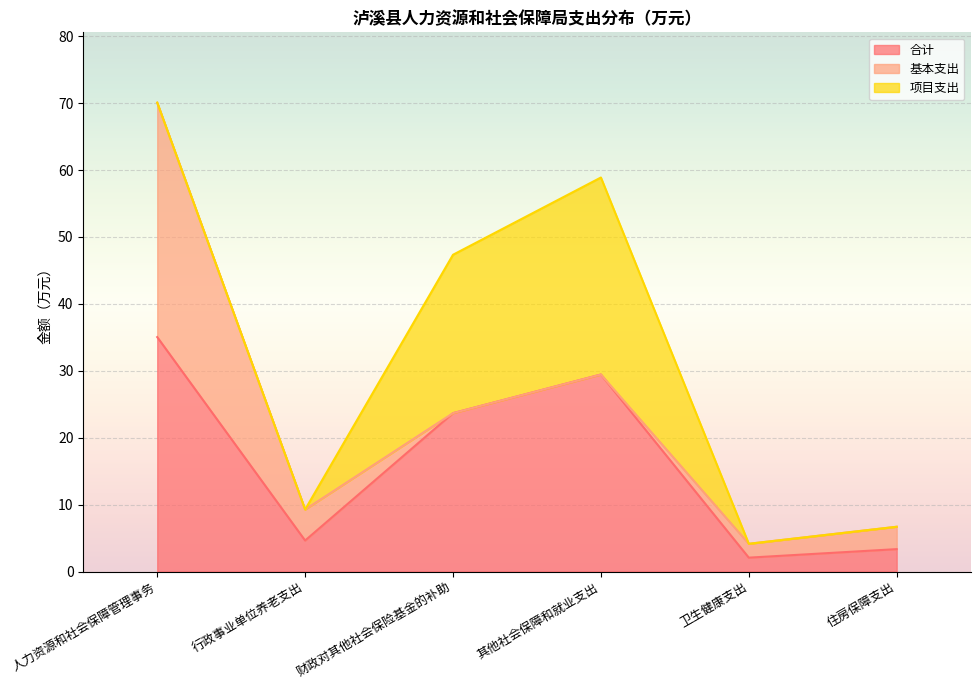

What is the difference between the 项目支出 values at 行政事业单位养老支出 and 其他社会保障和就业支出?

29.4